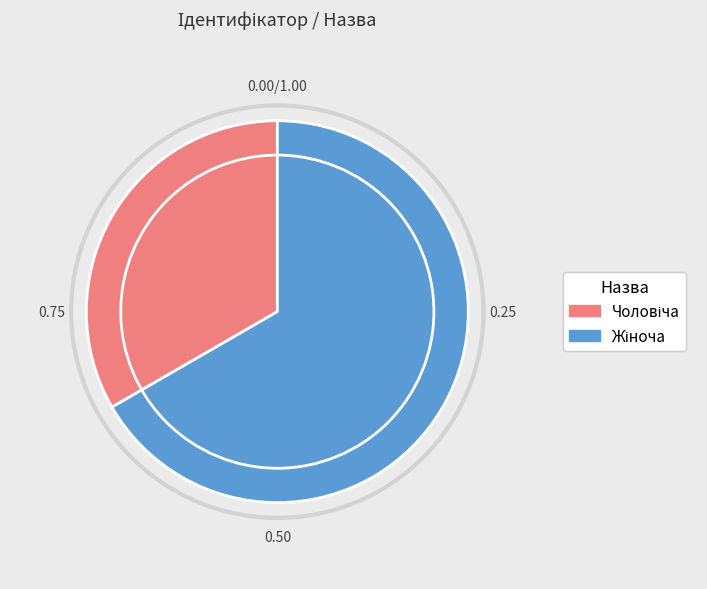

Does any single category account for the majority?

Yes